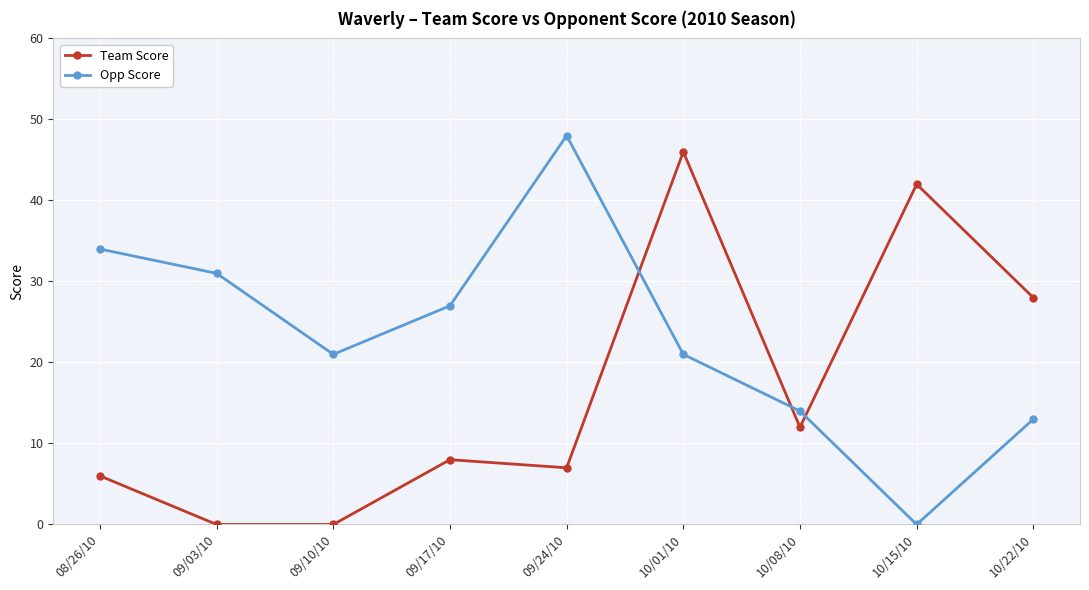

What position from the left is 10/15/10?

8